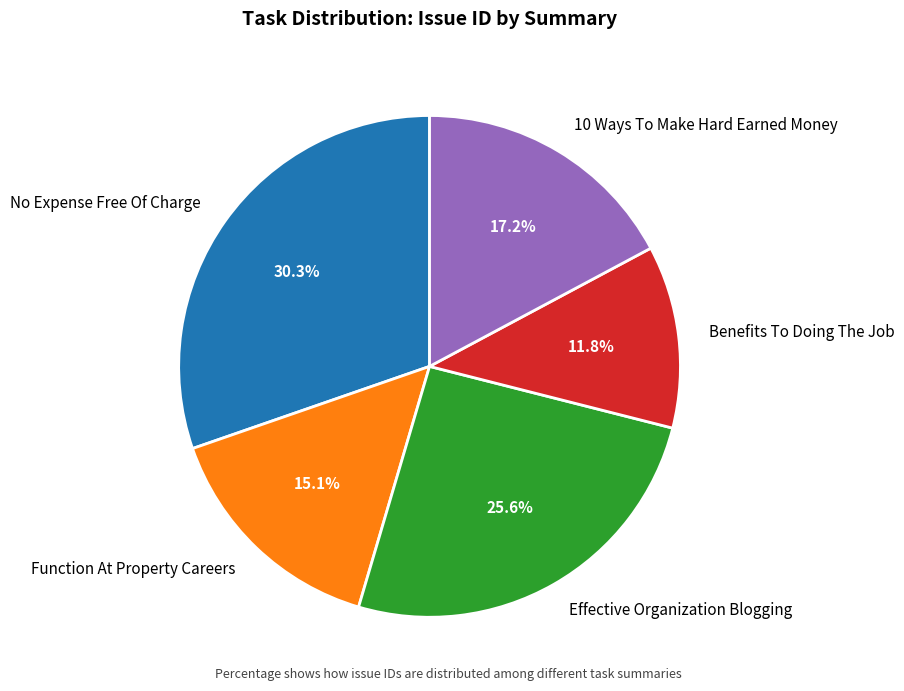

What percentage is NOT represented by 10 Ways To Make Hard Earned Money?

82.8%